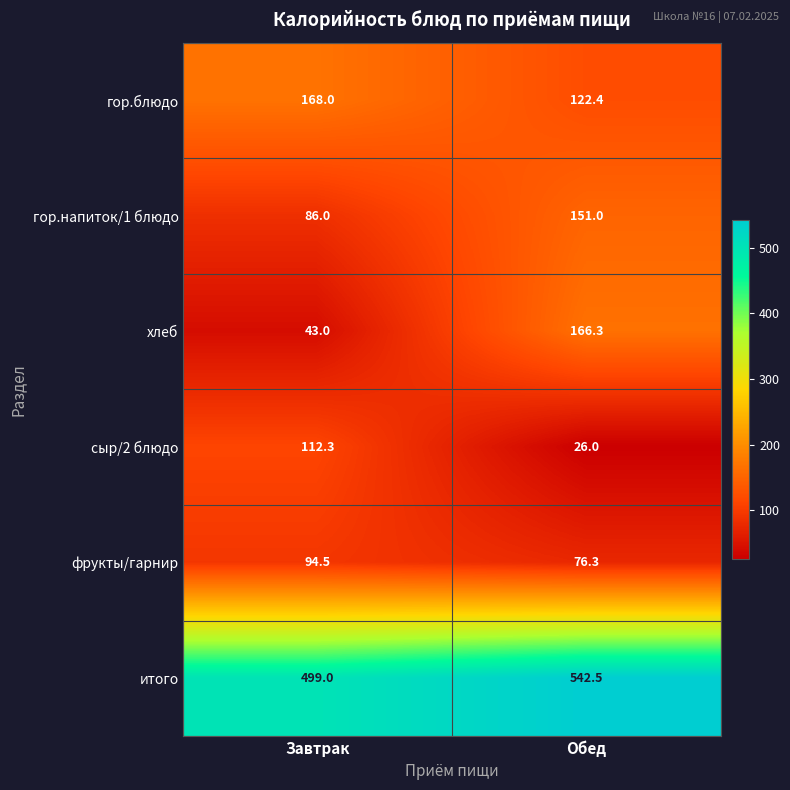

What is the spread (max minus min) of values at Завтрак?

456.0